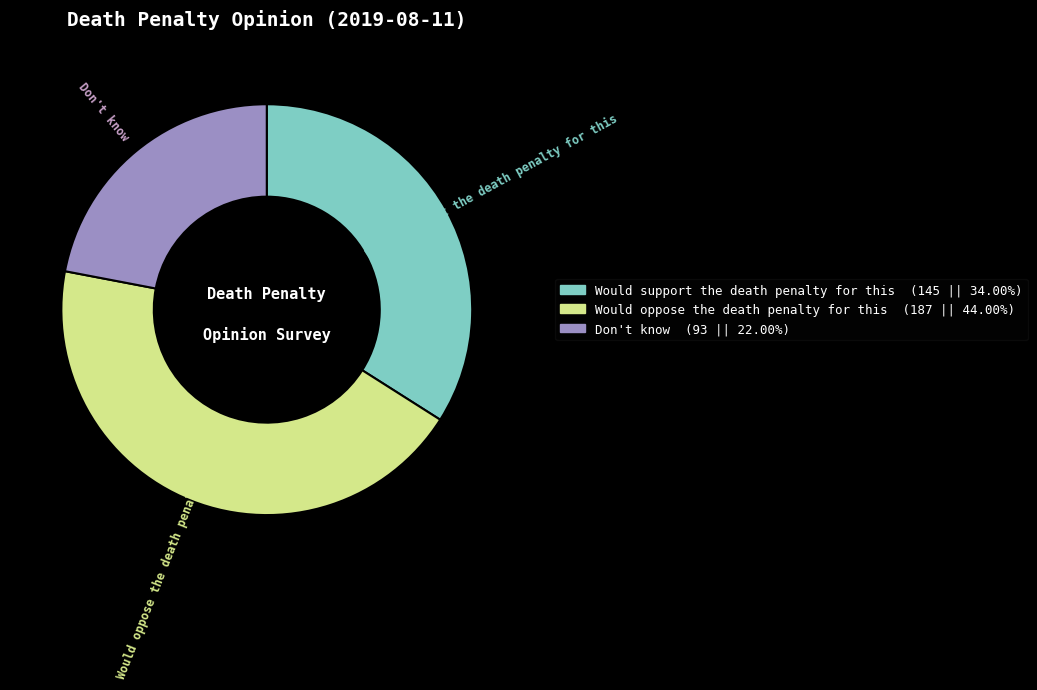

The Don't know slice represents 14% of the pie. True or false?

False